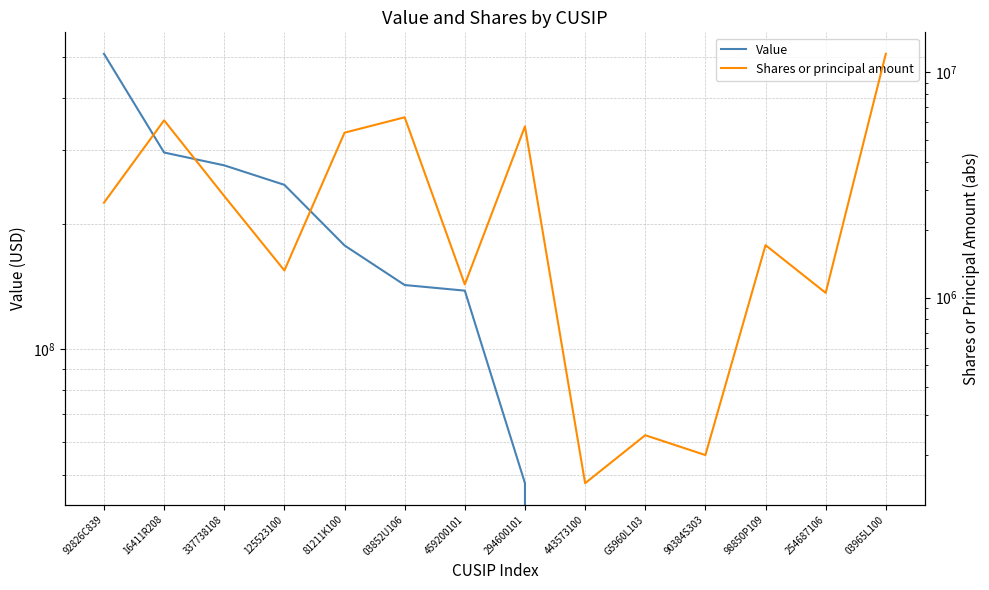

How many data points in Value are less than 138282000?

7